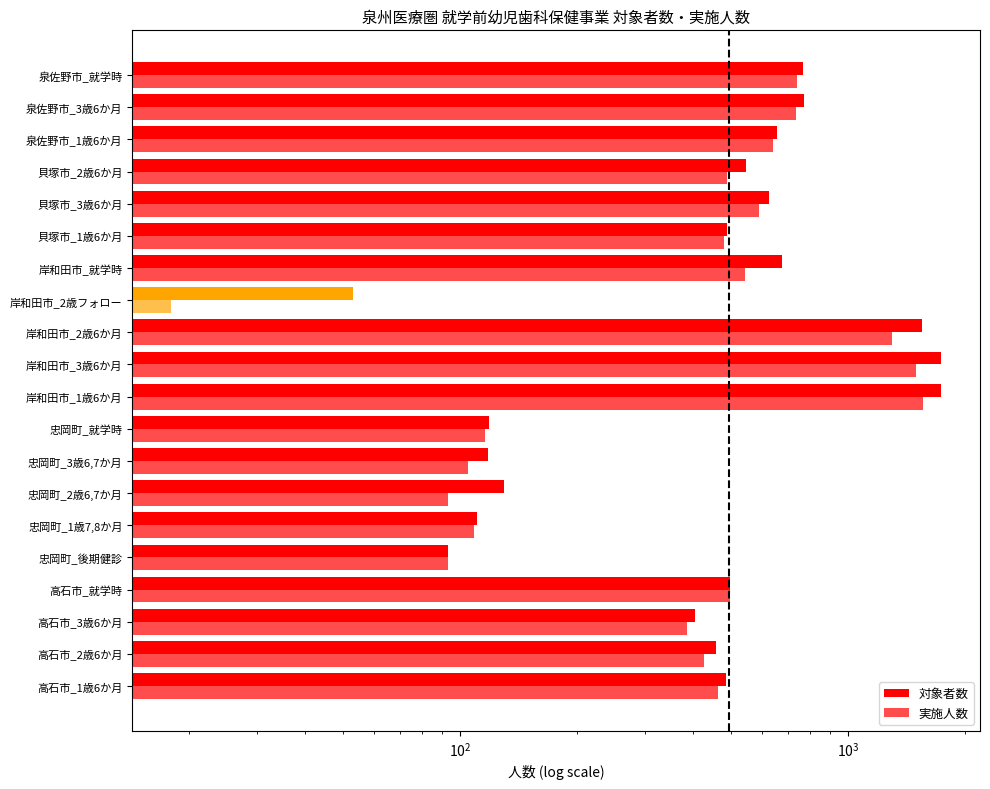

The 対象者数 series shows 301 at 高石市_2歳6か月. True or false?

False